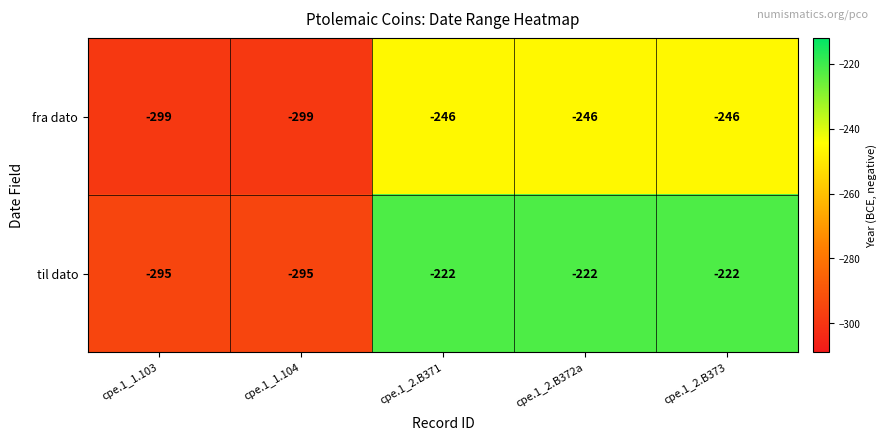

What is the sum of all til dato values?

-1256